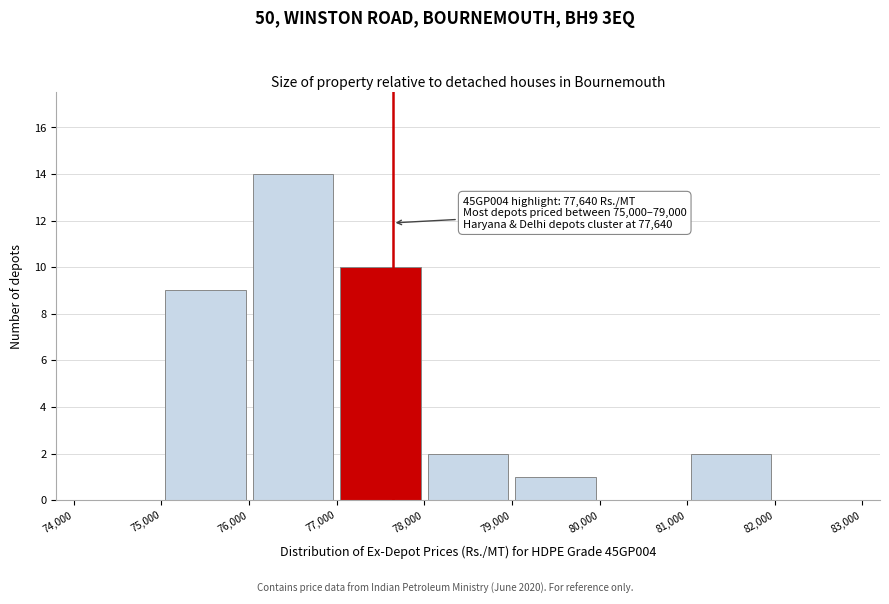

Over which range of the x-axis is the bar tallest?

76,000 to 77,000